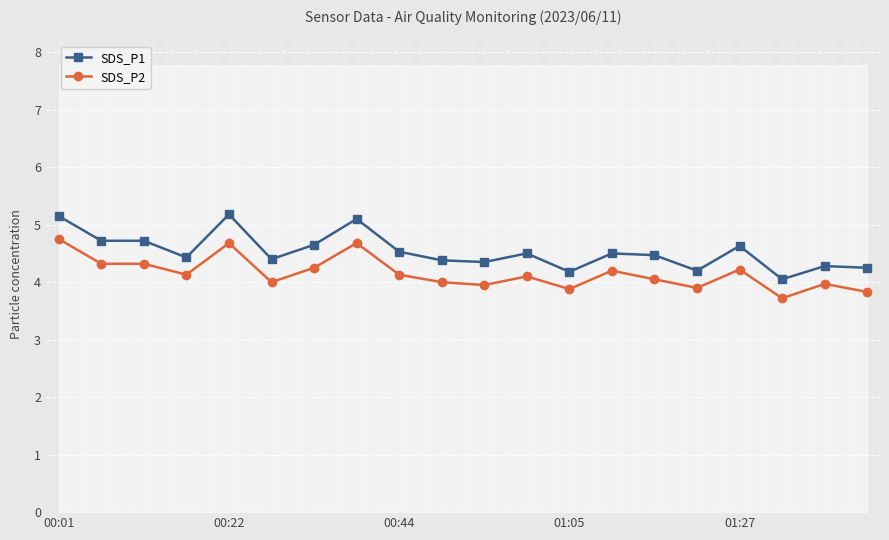

How many values in the SDS_P2 series are below 4?

6